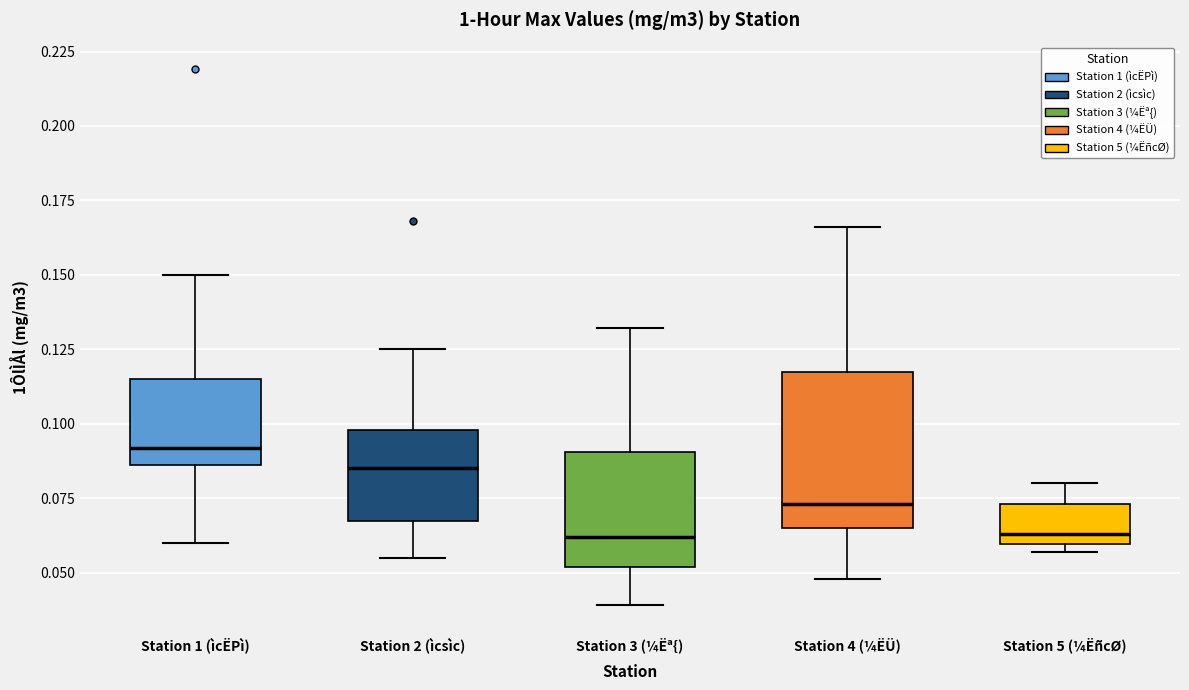

Reading left to right, read every box against the y-axis: the position of its median line, the range the box covers, and the ends of its whiskers. The values are not printed on the chart, so give them approximately, as read against the axis.

Station 1 (ìcËPì): median 0.090, box 0.085 to 0.115, whiskers 0.060 to 0.150
Station 2 (ìcsìc): median 0.085, box 0.065 to 0.100, whiskers 0.055 to 0.125
Station 3 (¼Ëª{): median 0.060, box 0.050 to 0.090, whiskers 0.040 to 0.130
Station 4 (¼ËÜ): median 0.075, box 0.065 to 0.115, whiskers 0.050 to 0.165
Station 5 (¼ËñcØ): median 0.065, box 0.060 to 0.075, whiskers 0.055 to 0.080